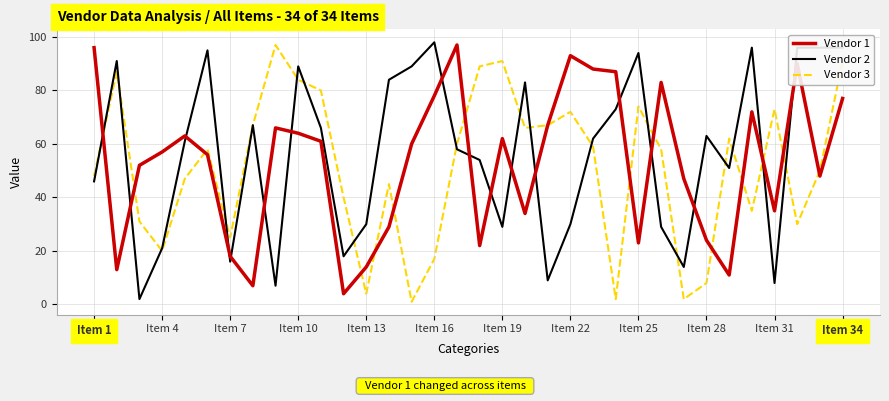

Which series ends up on top after the final intersection of Vendor 1 and Vendor 2?

Vendor 2